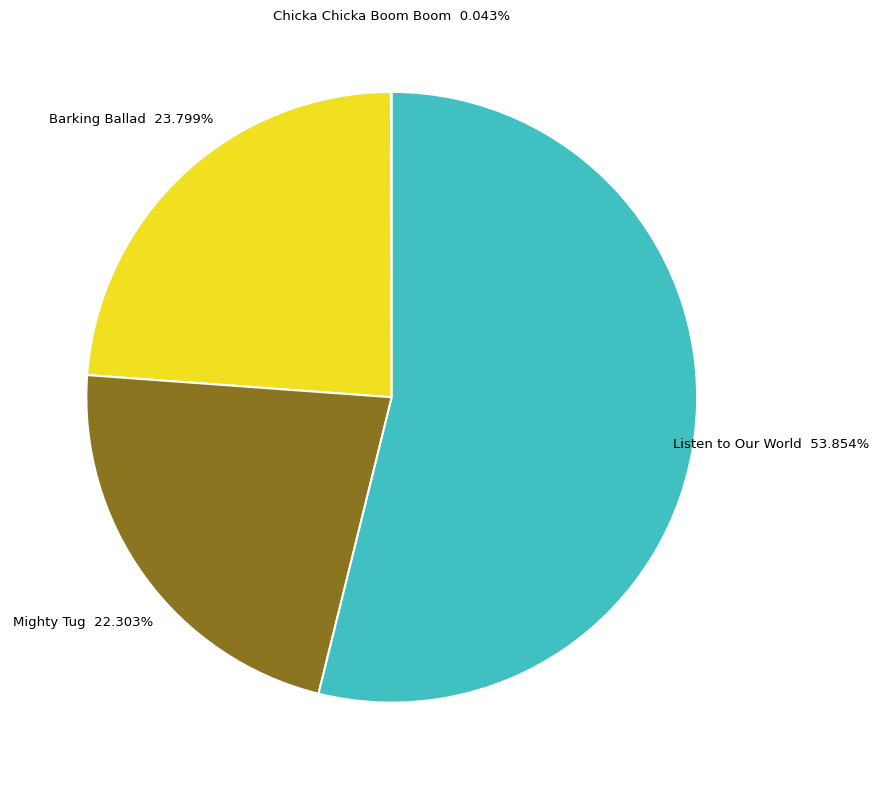

Is Listen to Our World the majority of the pie?

Yes